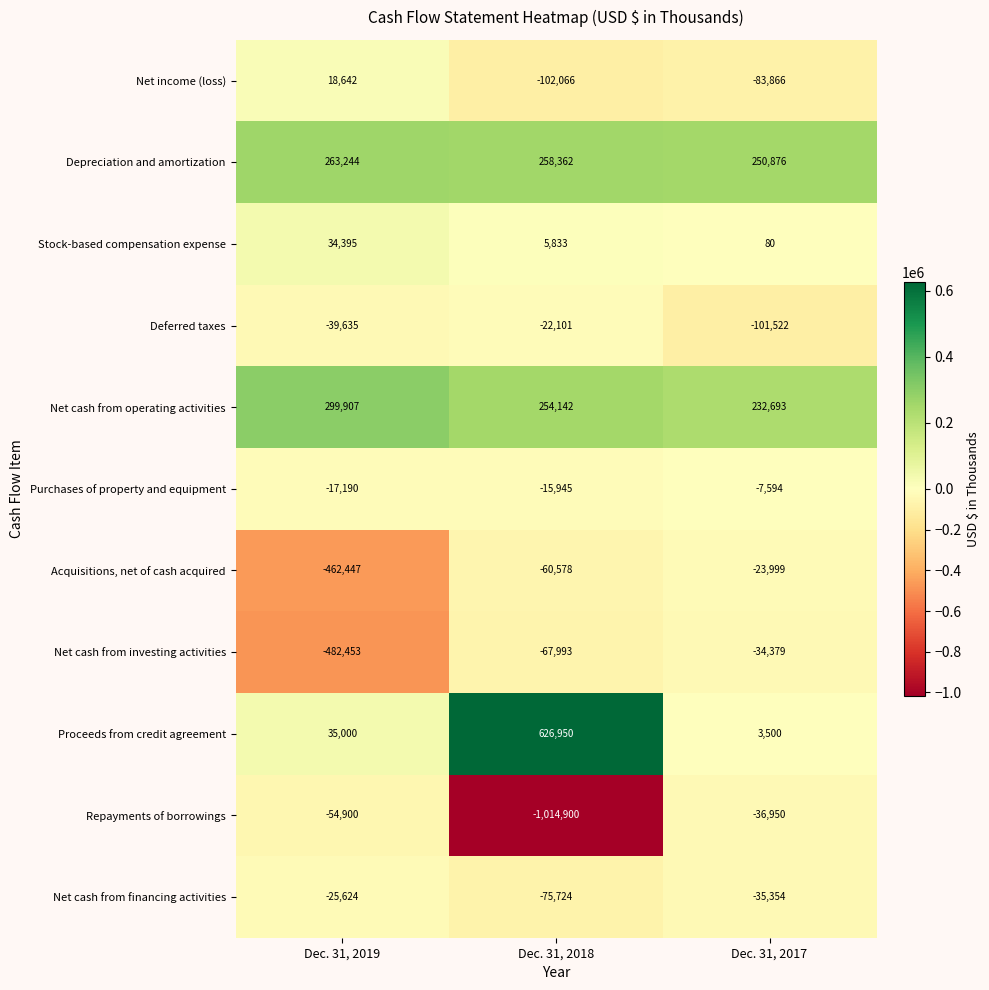

What is the minimum value for Proceeds from credit agreement?

3500